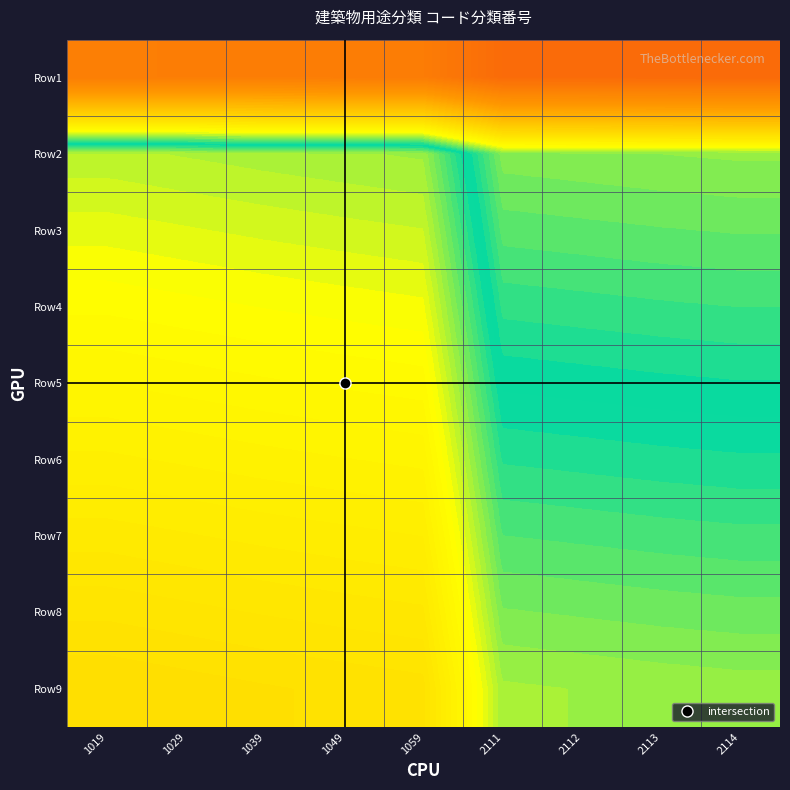

Which series has the largest total across all categories?

Row9